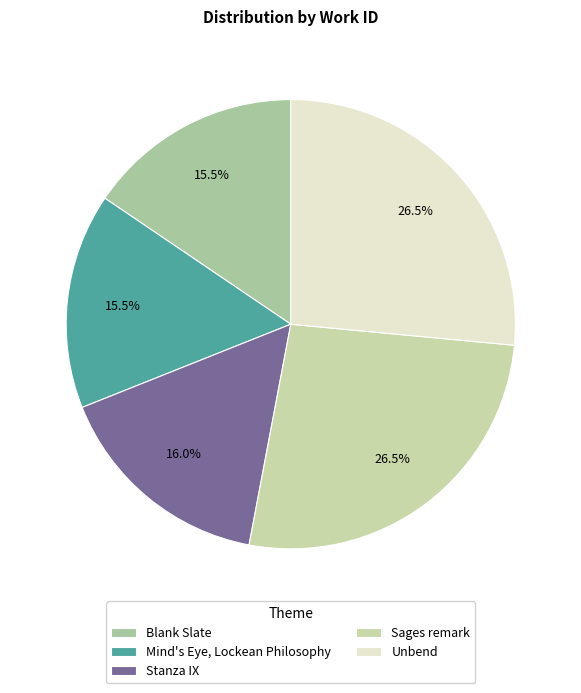

The Unbend slice represents 20% of the pie. True or false?

False